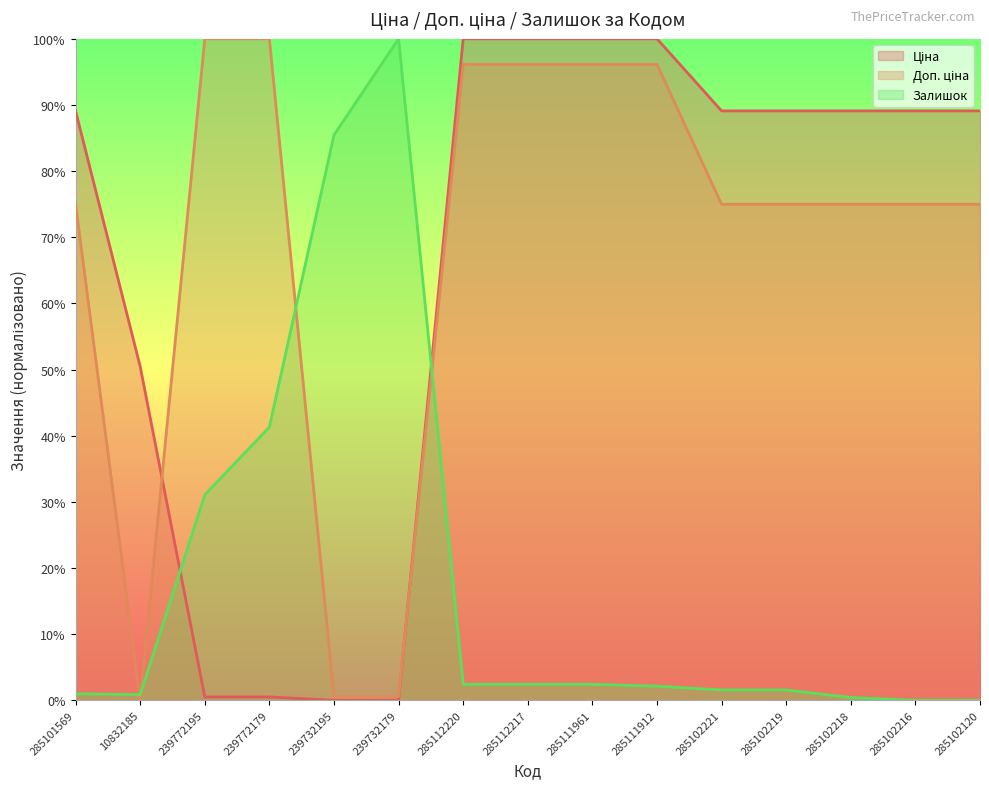

What is the value of the Залишок point at the 4th from the left?

41.3